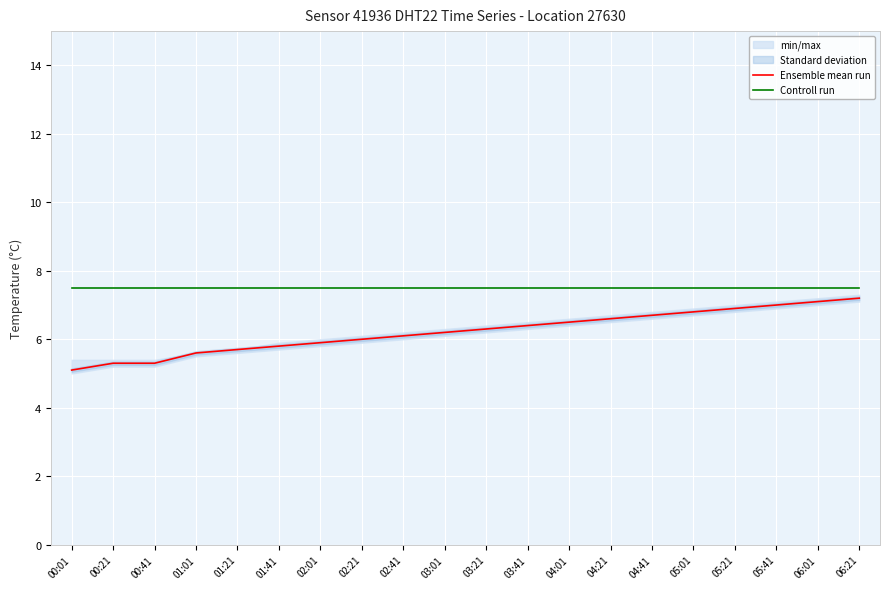

At how many categories does at least one series exceed 7?

20